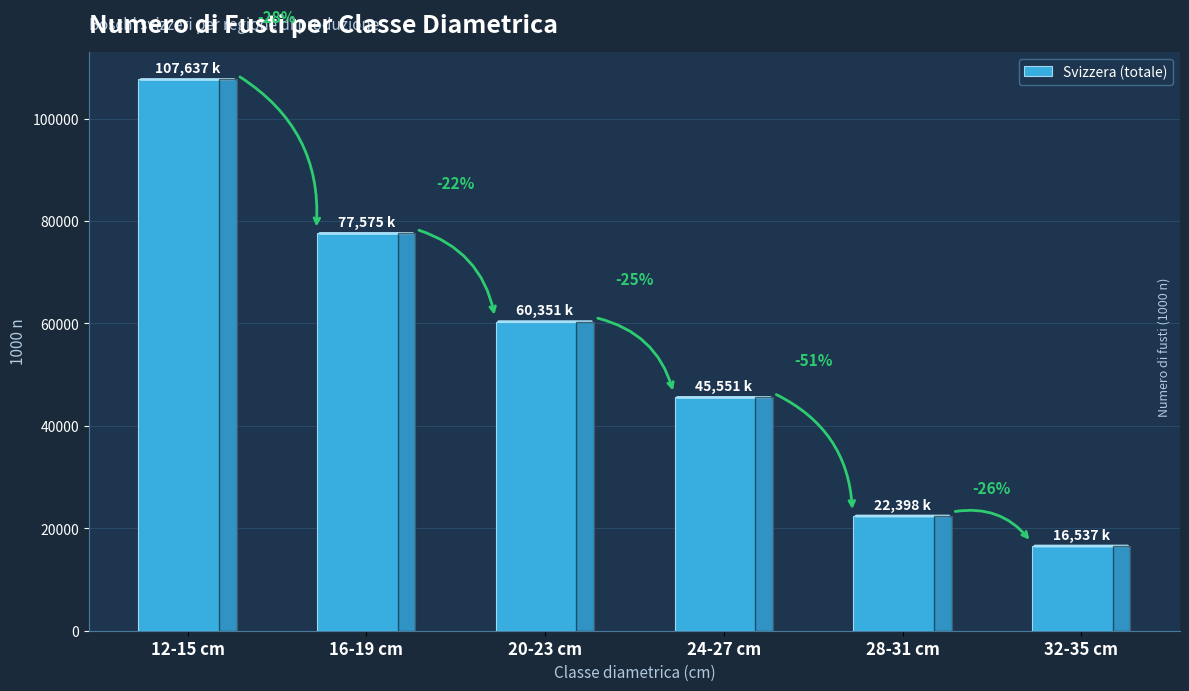

Does the chart contain any negative values?

No